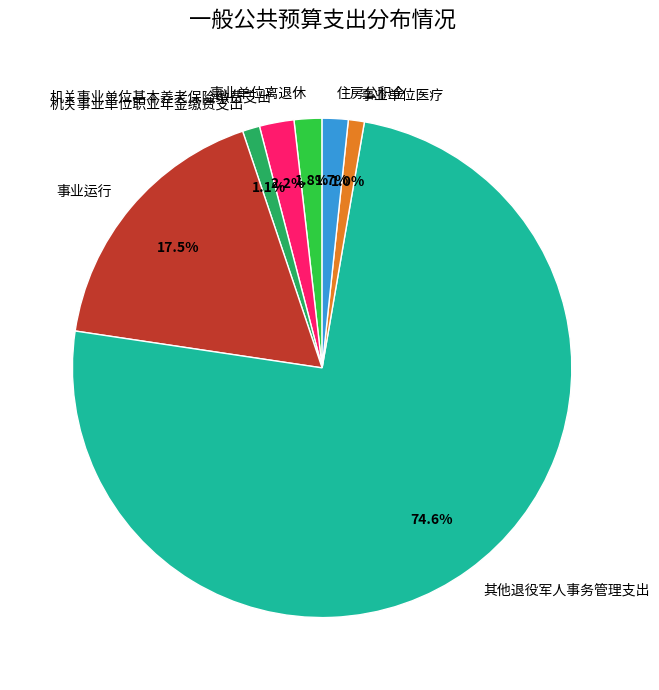

Which has a higher value, 住房公积金 or 其他退役军人事务管理支出?

其他退役军人事务管理支出